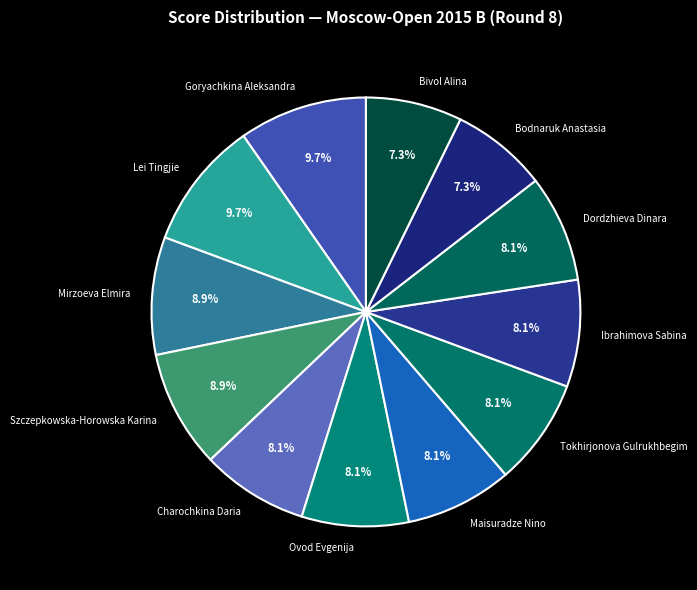

How many slices are in this pie chart?

12